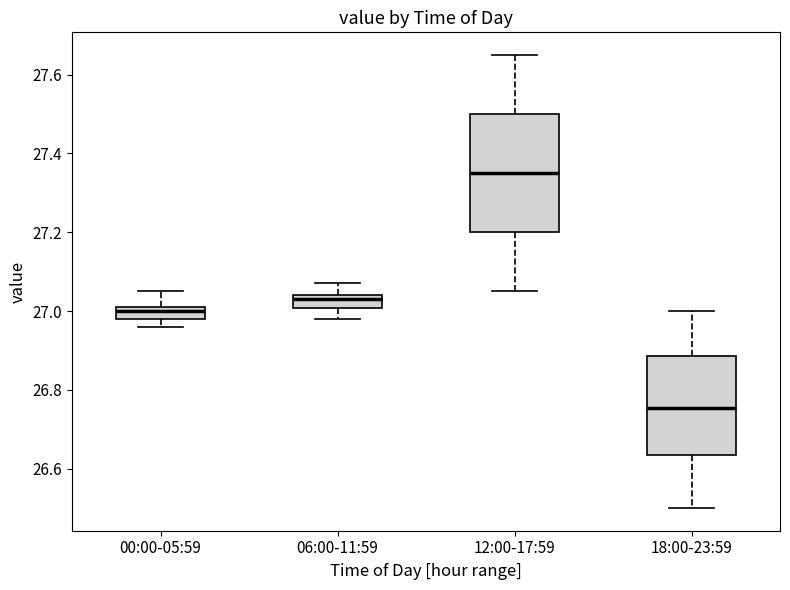

Where is the lower edge of the box for 00:00-05:59 on the y-axis? The values are not printed on the chart, so give them approximately, as read against the axis.

26.98